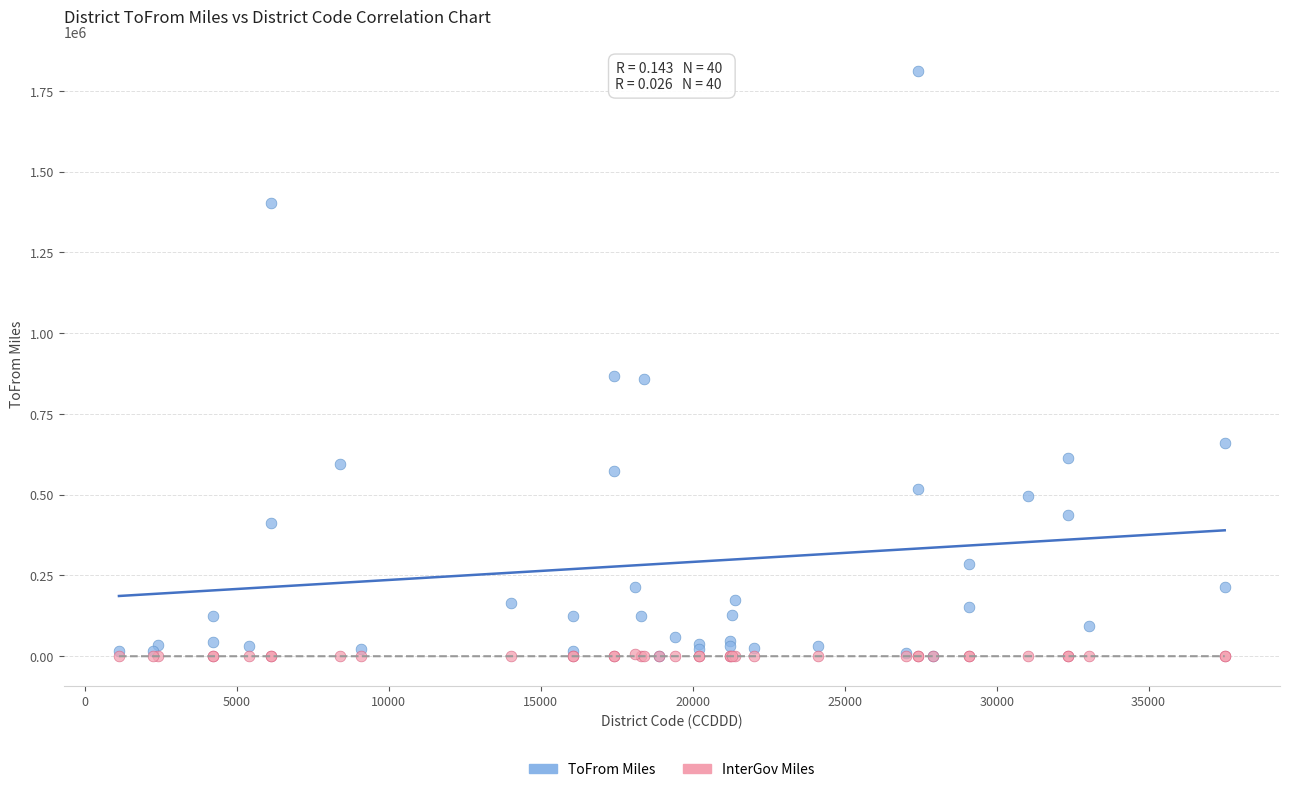

What are all the series names shown in the legend?

ToFrom Miles, InterGov Miles